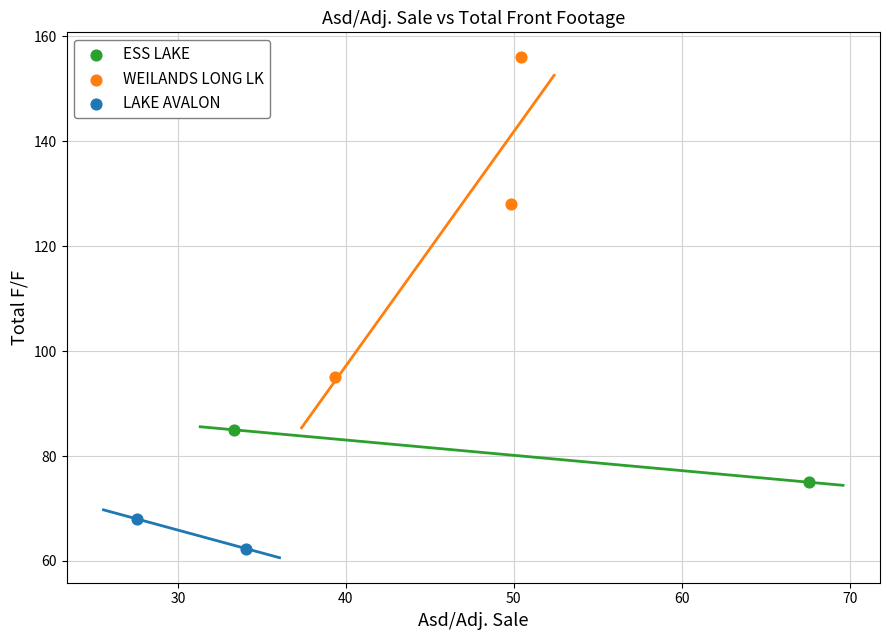

Which series contains the highest Y value?

WEILANDS LONG LK